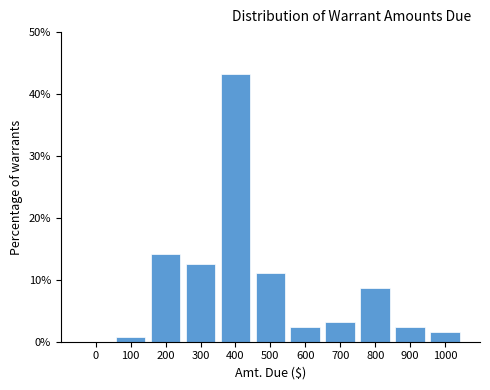

Reading left to right, what are all the values shown in this chart?

0=0.0	100=0.8	200=14.2	300=12.6	400=43.3	500=11.0	600=2.4	700=3.1	800=8.7	900=2.4	1000=1.6